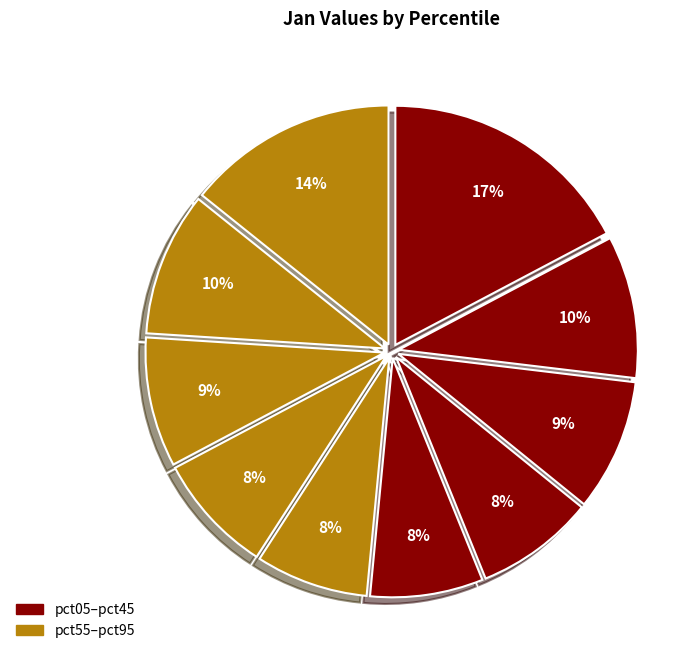

Rank the categories by value from highest to lowest.

pct05, pct95, pct85, pct15, pct25, pct75, pct65, pct35, pct45, pct55